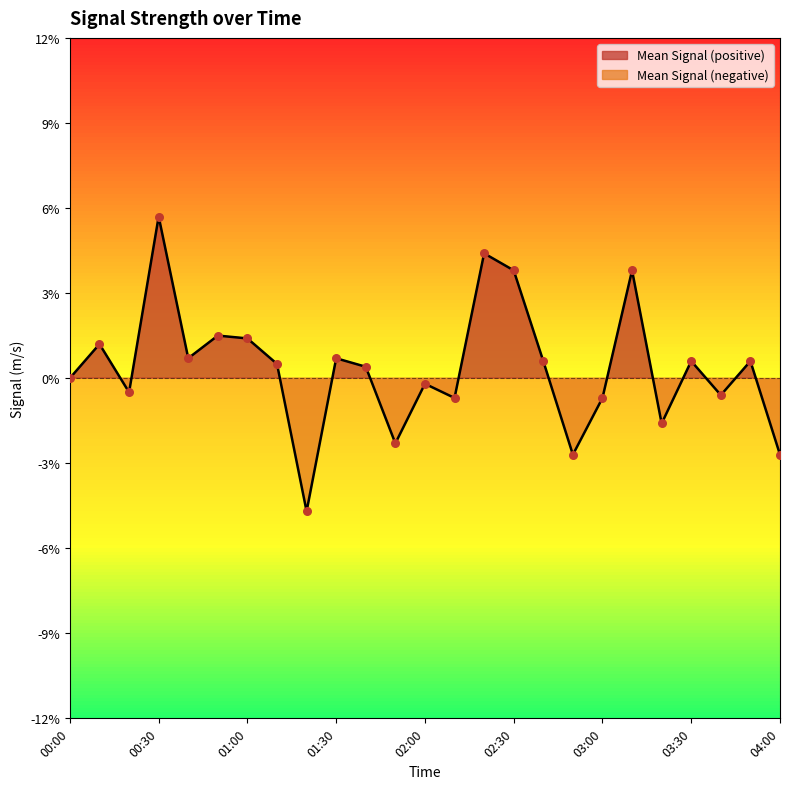

Which has a higher value, 02:10 or 00:50?

00:50